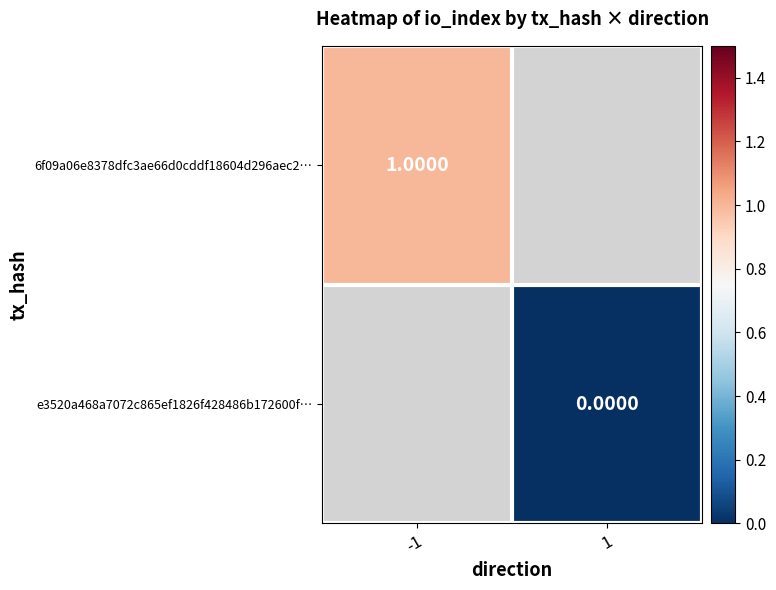

Which label corresponds to the smallest value in the chart?

1